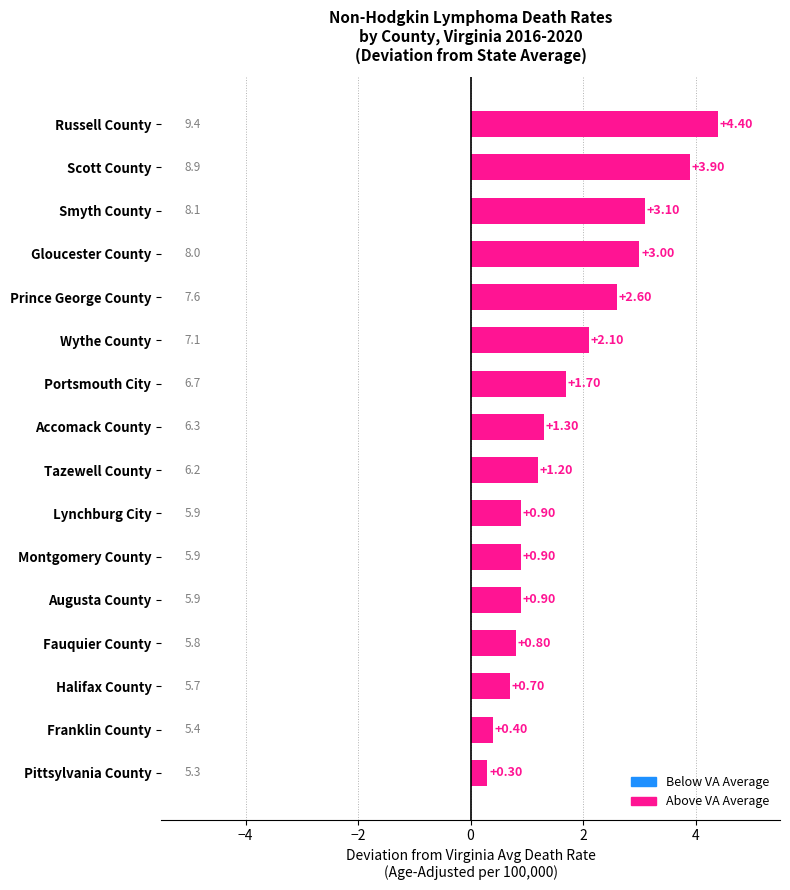

Which category has the lowest value across all series?

Pittsylvania County